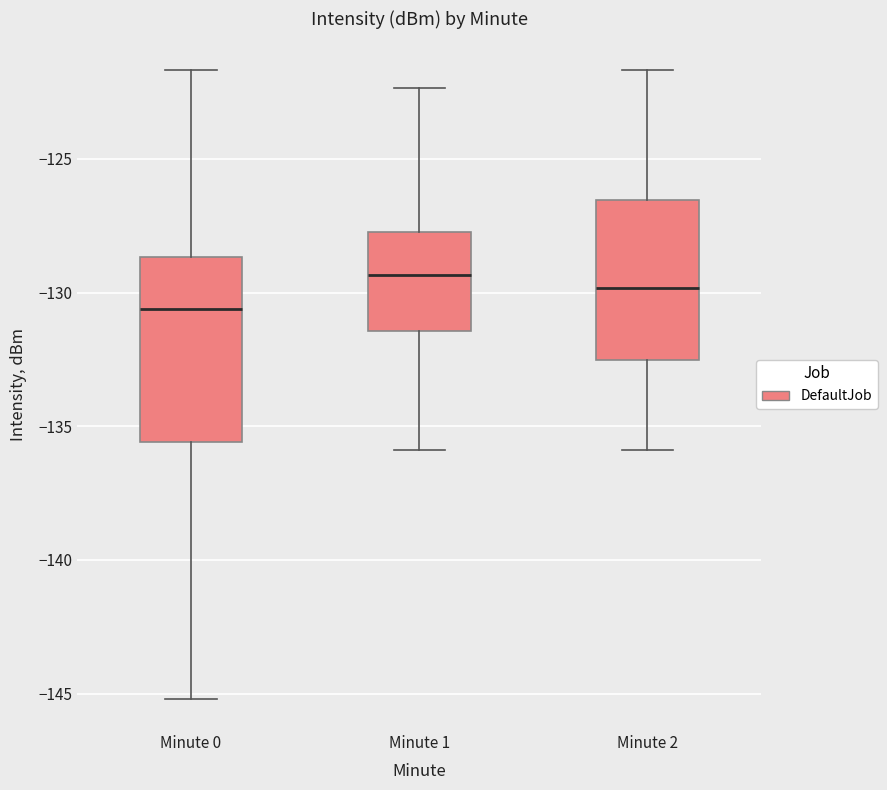

Reading left to right, read every box against the y-axis: the position of its median line, the range the box covers, and the ends of its whiskers. The values are not printed on the chart, so give them approximately, as read against the axis.

Minute 0: median -130.5, box -135.5 to -128.5, whiskers -145.0 to -121.5
Minute 1: median -129.5, box -131.5 to -127.5, whiskers -136.0 to -122.5
Minute 2: median -130.0, box -132.5 to -126.5, whiskers -136.0 to -121.5